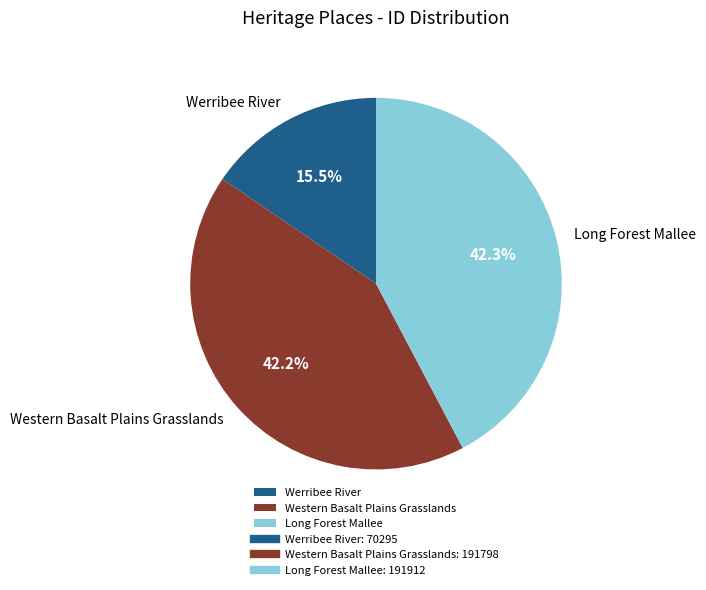

Approximately how many times larger is the value at Werribee River compared to Long Forest Mallee?

0.4